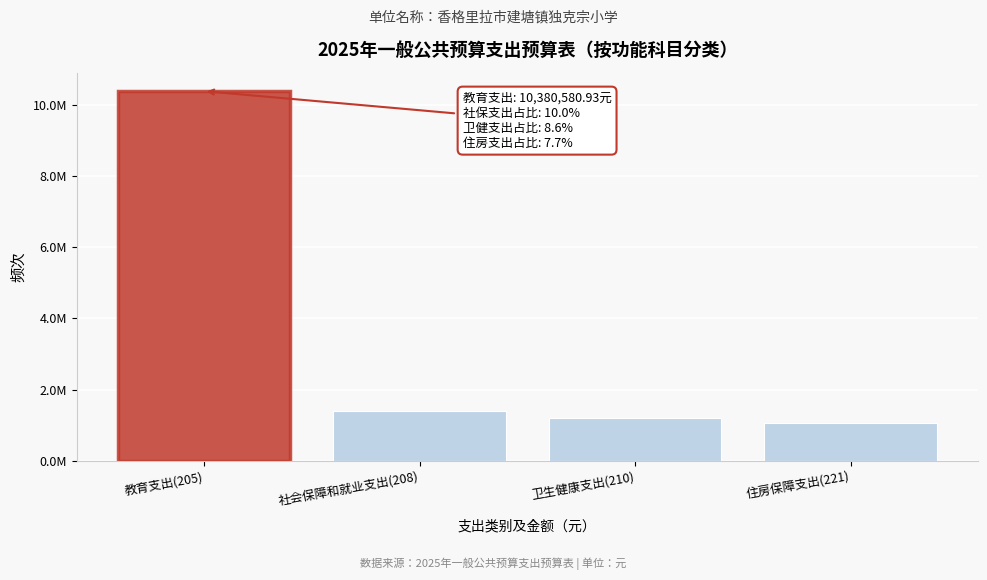

Are the bars horizontal?

No